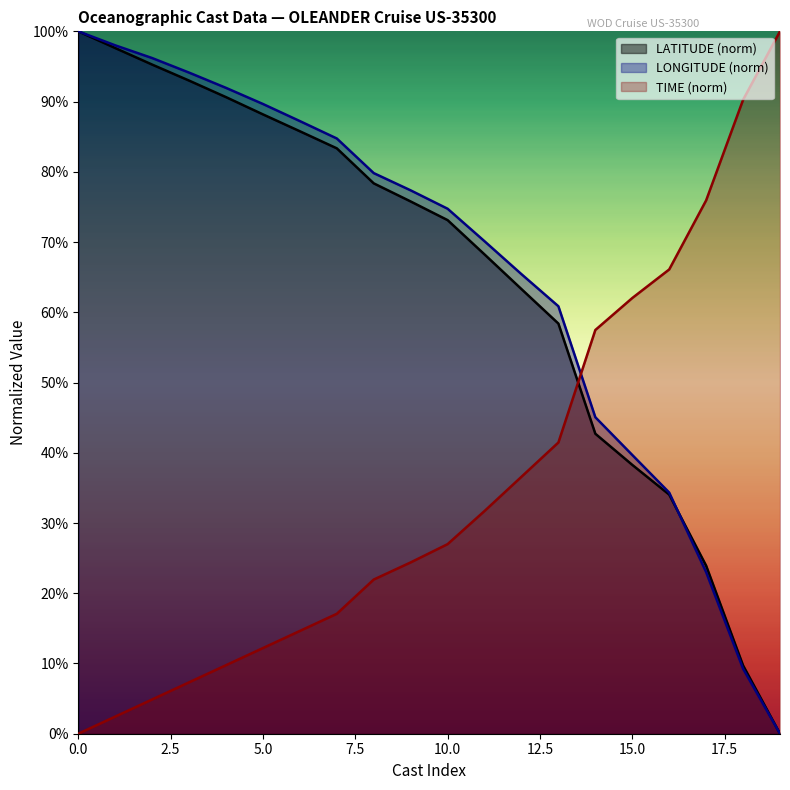

How many series are shown in this chart?

3